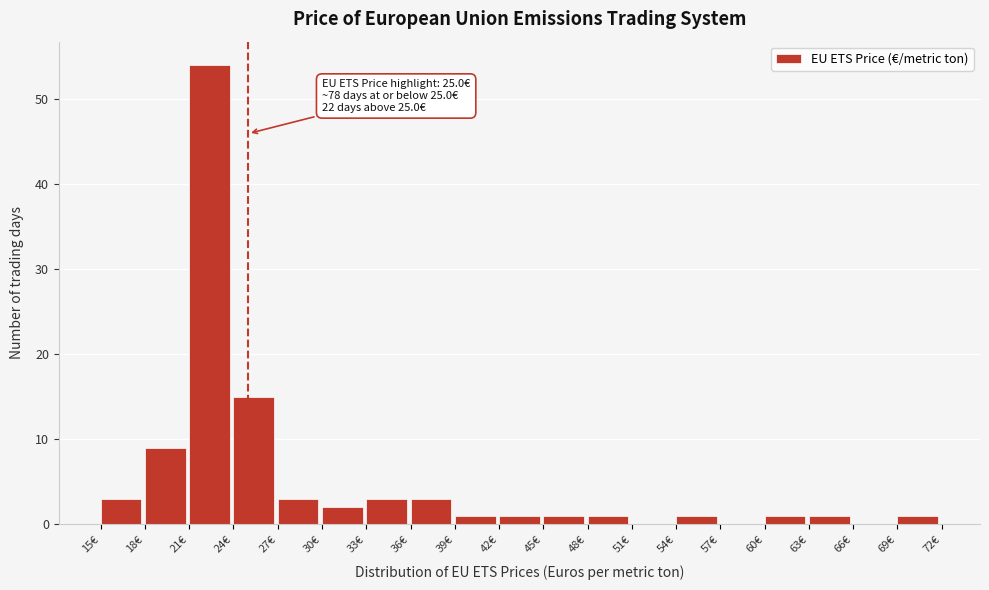

Over which range of the x-axis is the bar tallest?

21 to 24